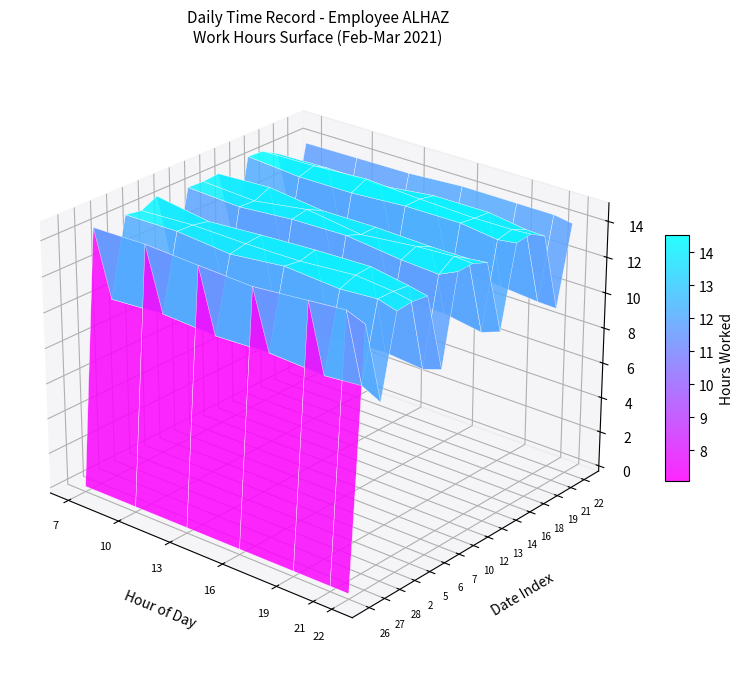

Is it true that 5 equals 14.2 at 1?

True